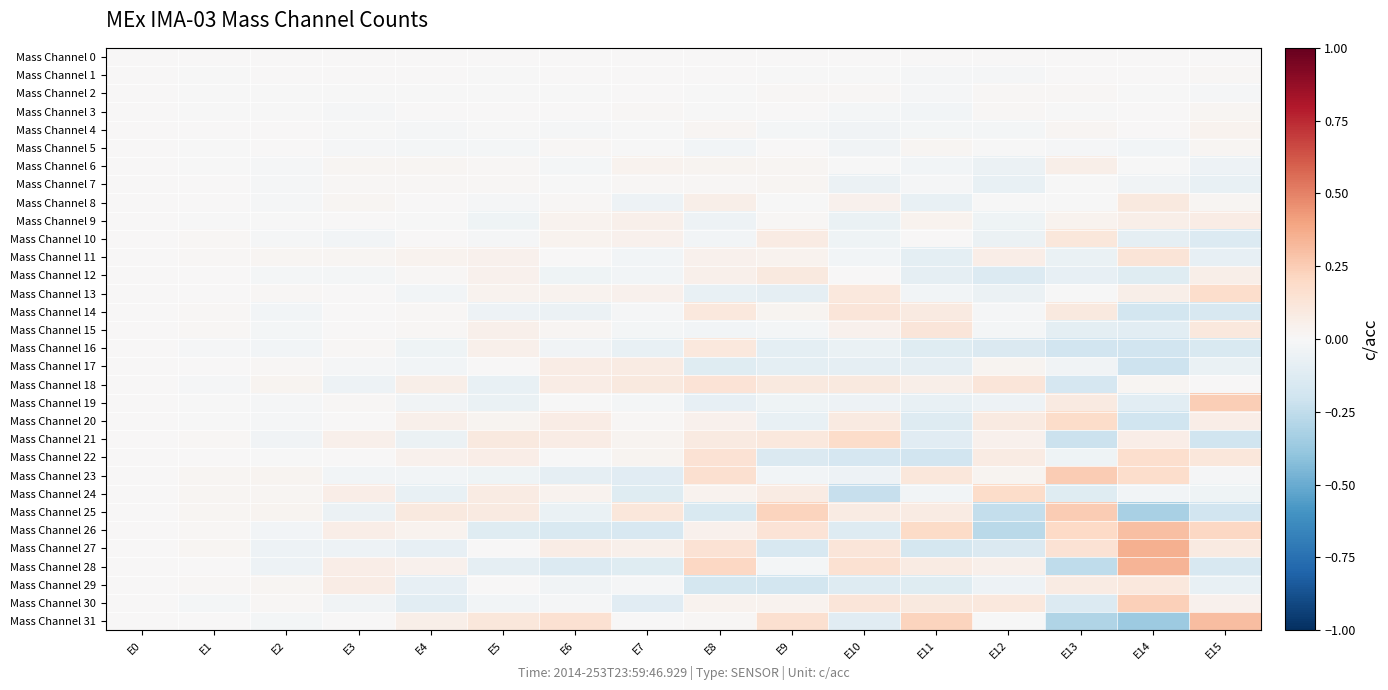

Between E10 and E9, which is larger?

E10